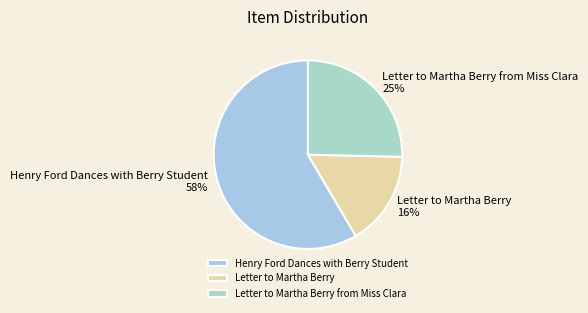

Does Letter to Martha Berry represent more than half of the total?

No